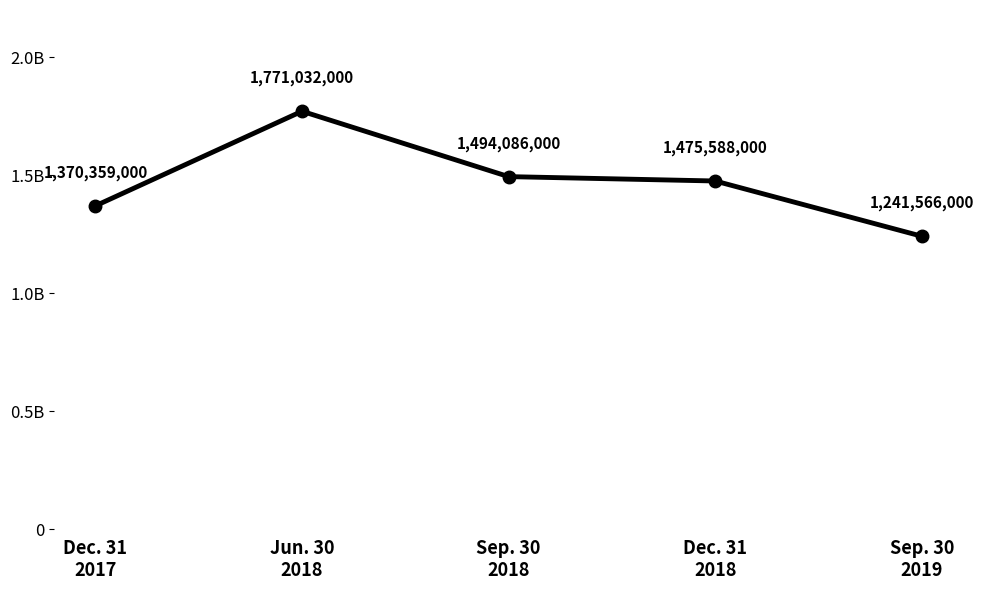

Does the chart have visible grid lines?

No